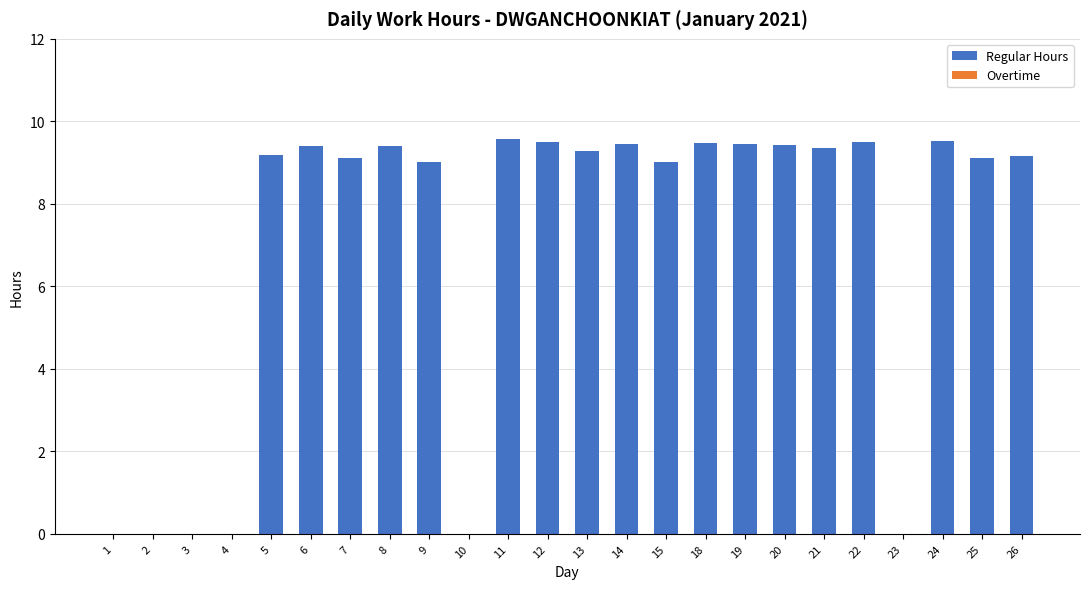

Approximately how many times larger is the value at 6 compared to 12?

1.0